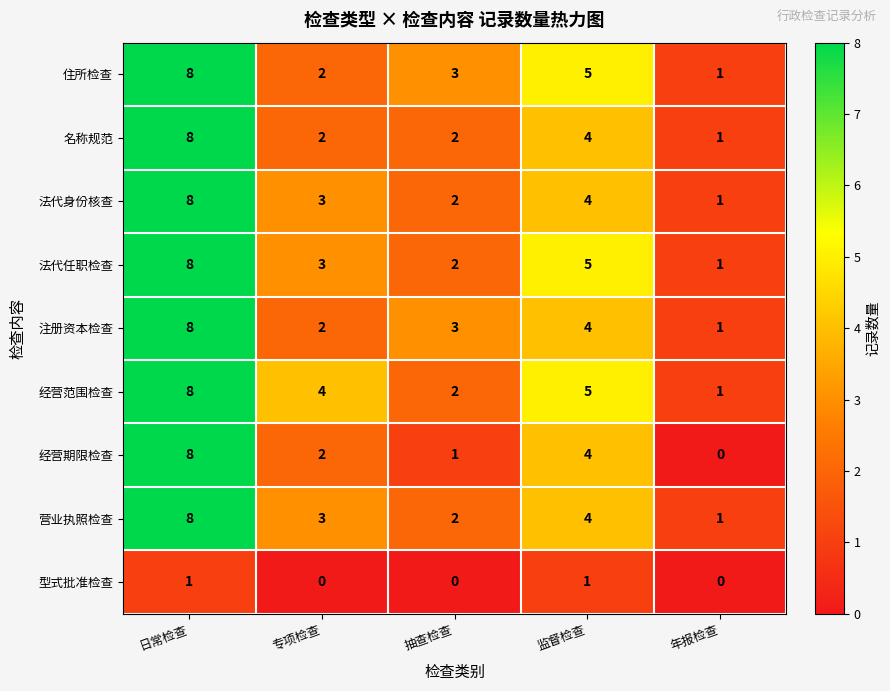

How many 营业执照检查 values are between 2 and 4?

3